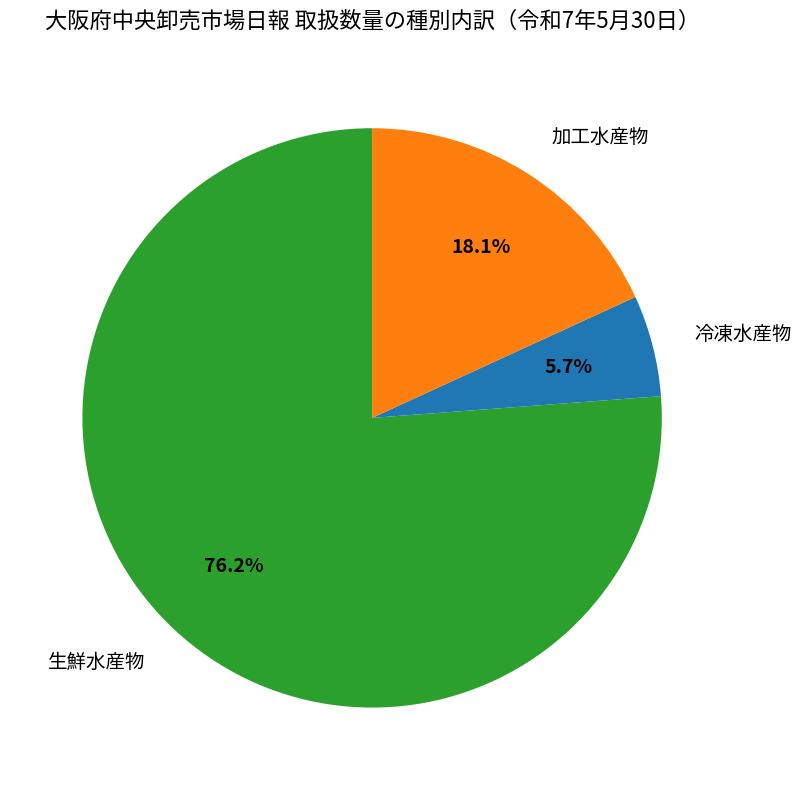

Combined, do 冷凍水産物 and 加工水産物 account for over 50%?

No